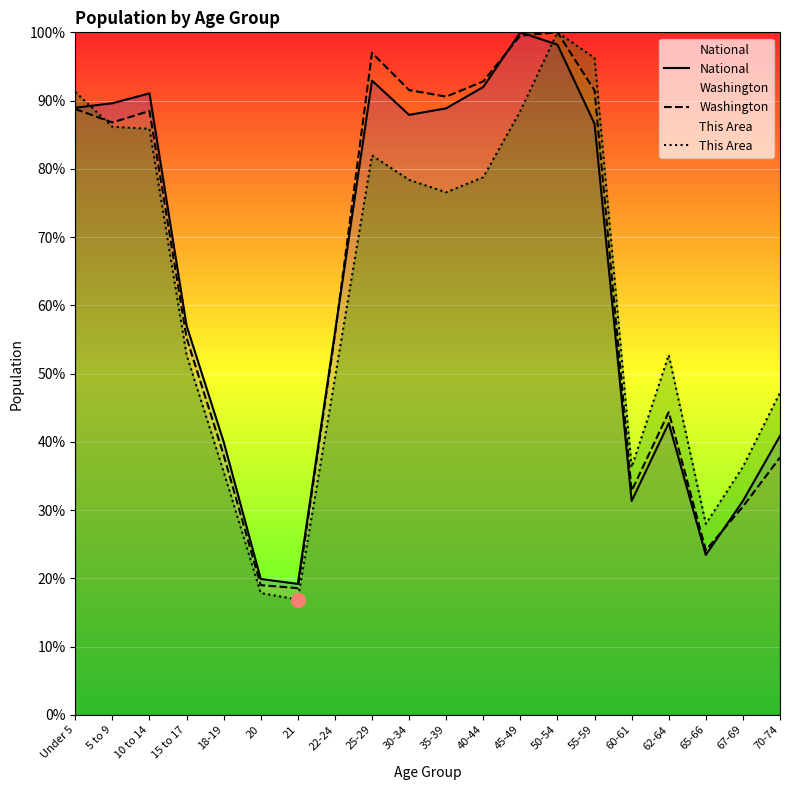

Where do Washington and This Area first cross each other?

Under 5 and 5 to 9